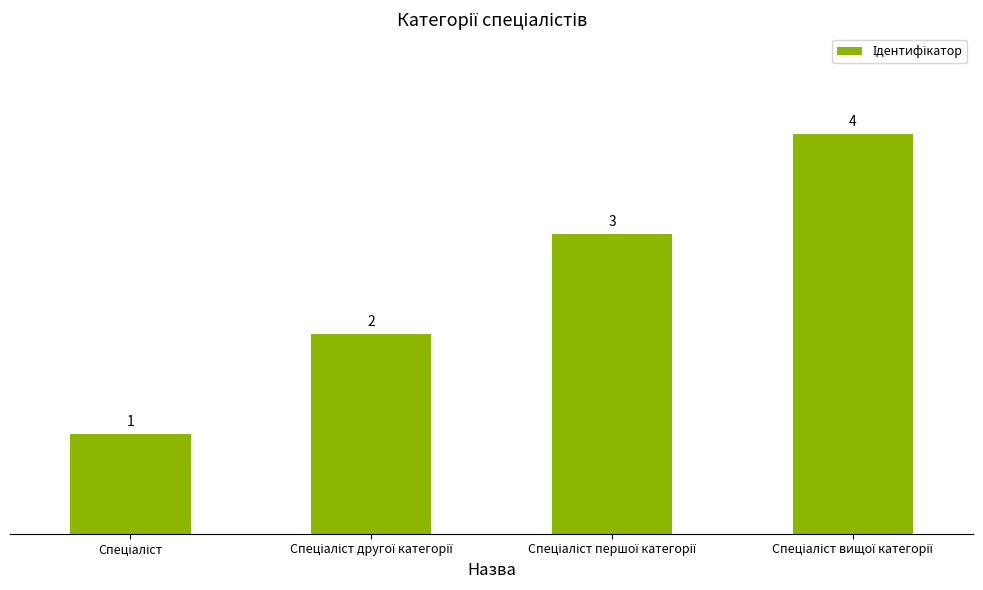

What is the value of the 1st bar from the left?

1